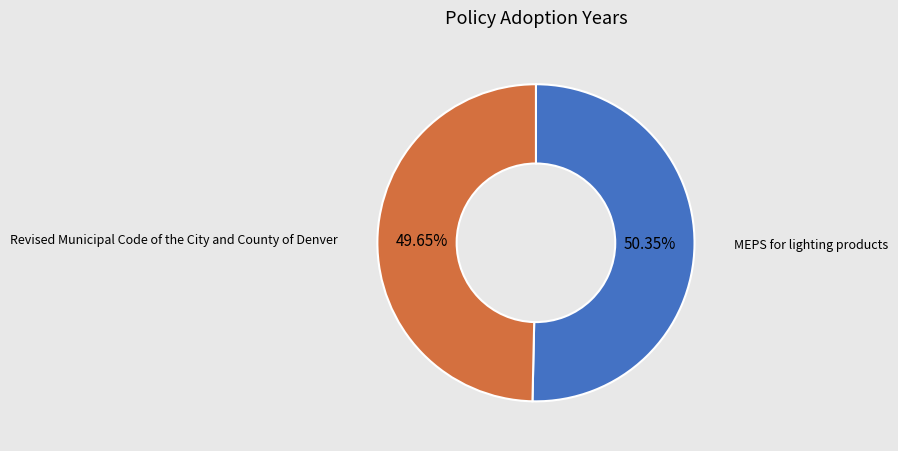

Is there a majority slice in this chart?

Yes